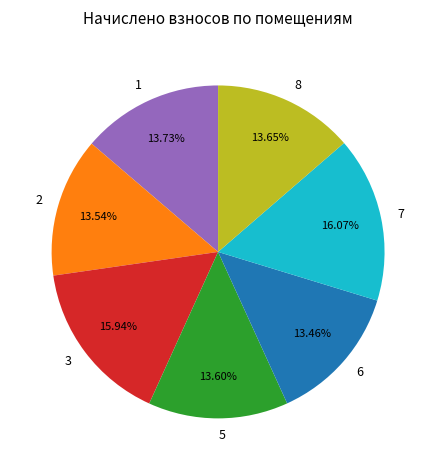

How many slices are in this pie chart?

7